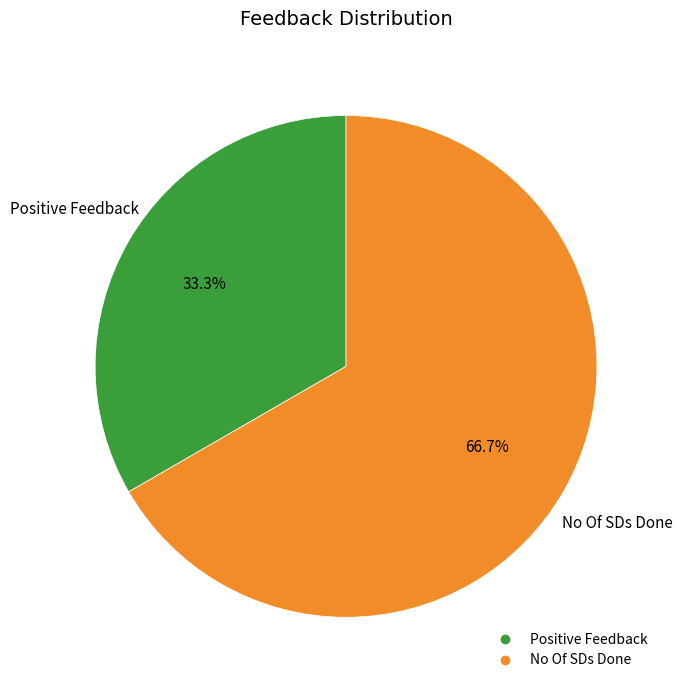

Does any single category account for the majority?

Yes